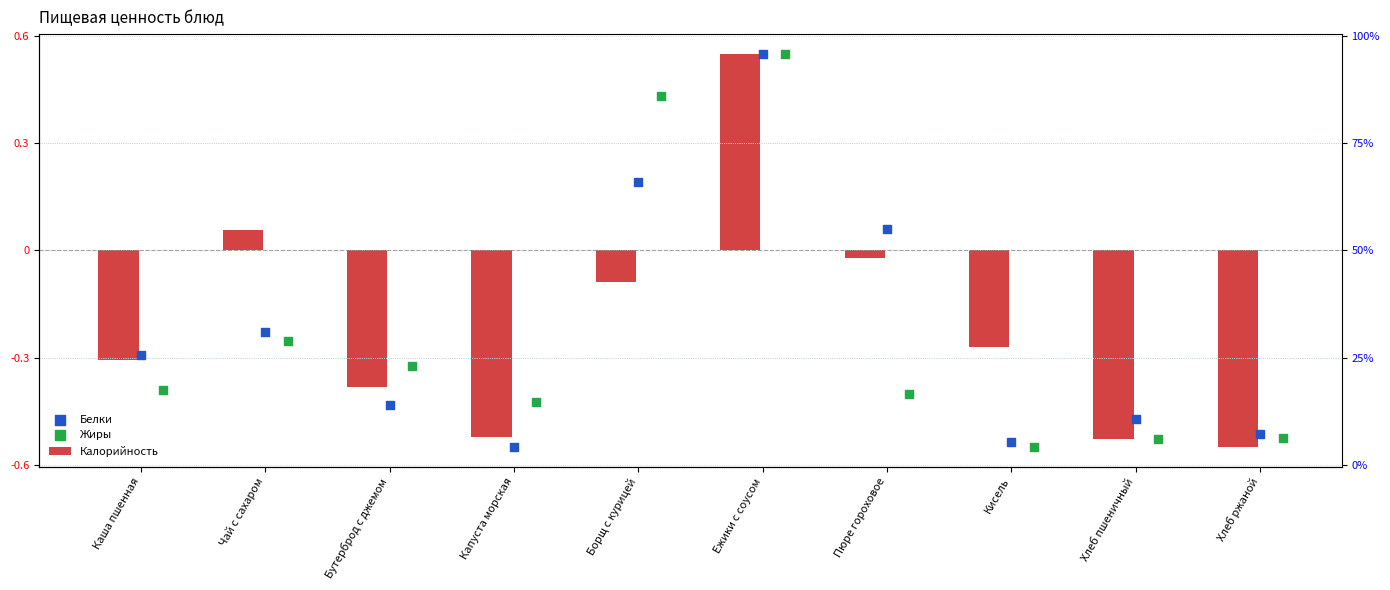

What is the total value across all series at Хлеб ржаной?

-1.6